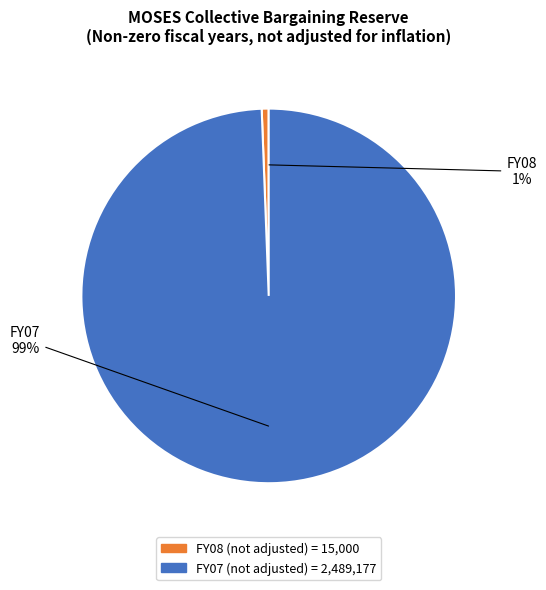

To the nearest percent, what is the average slice percentage?

50%